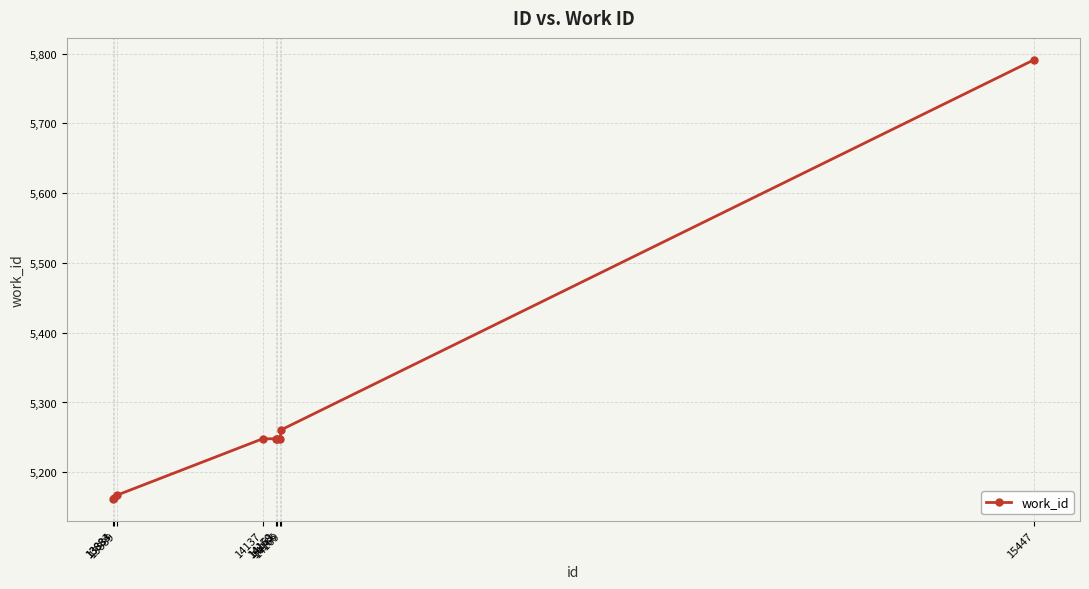

What is the value of the 9th point from the left?

5791